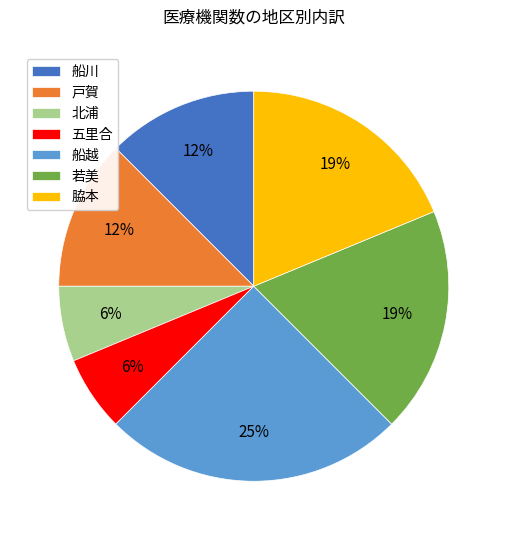

Which category has the biggest portion of the pie?

船越